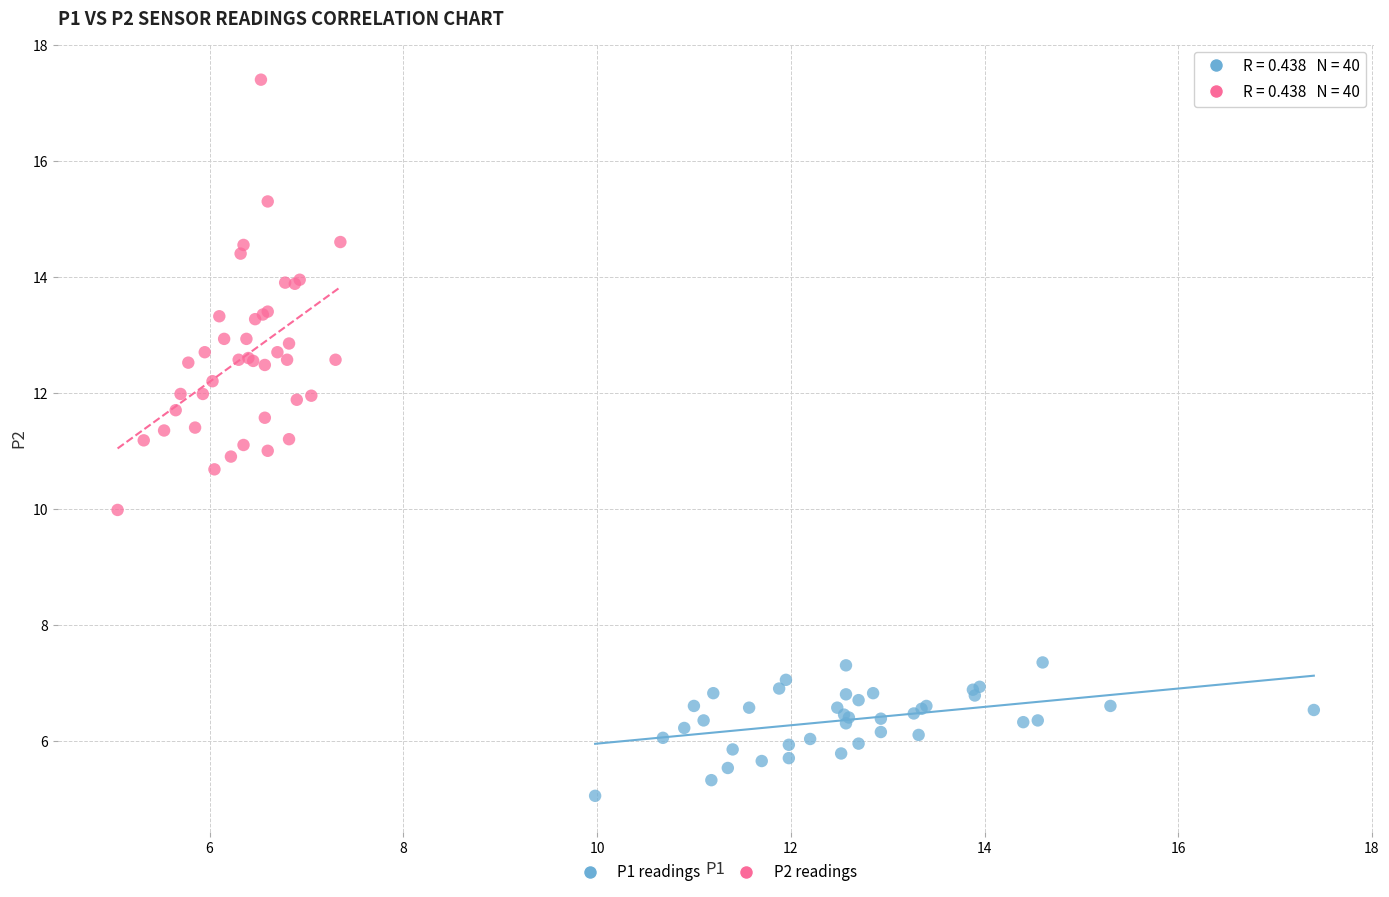

Which series reaches the minimum Y coordinate?

P1 readings